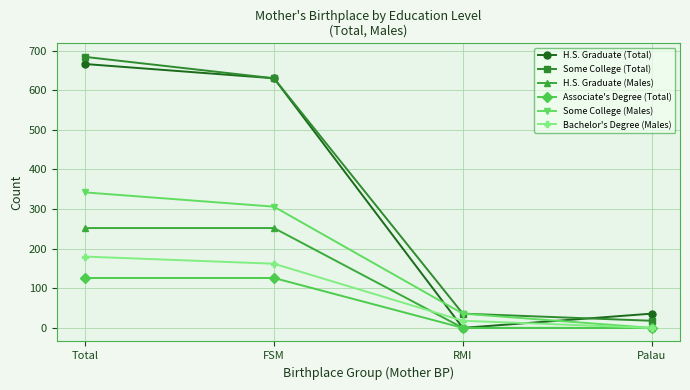

What is the spread (max minus min) of values at Total?

558